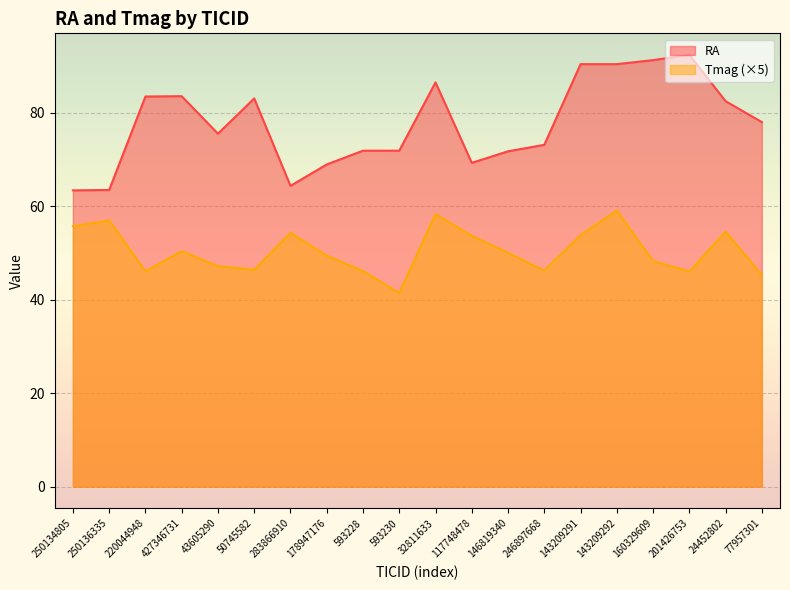

How many data points in Tmag are above 50?

9